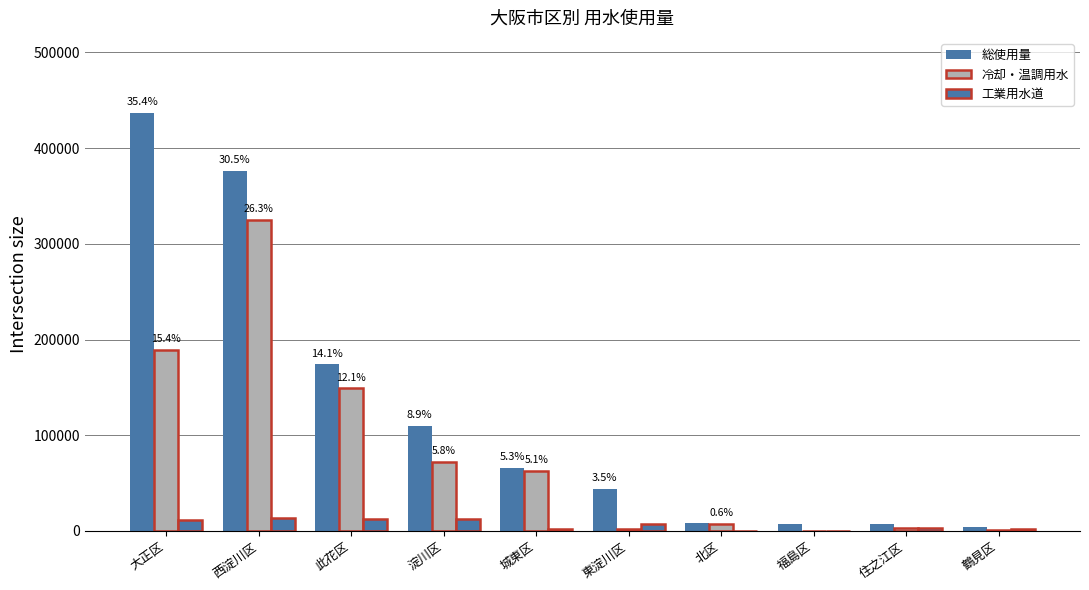

How many data points does each series have?

10